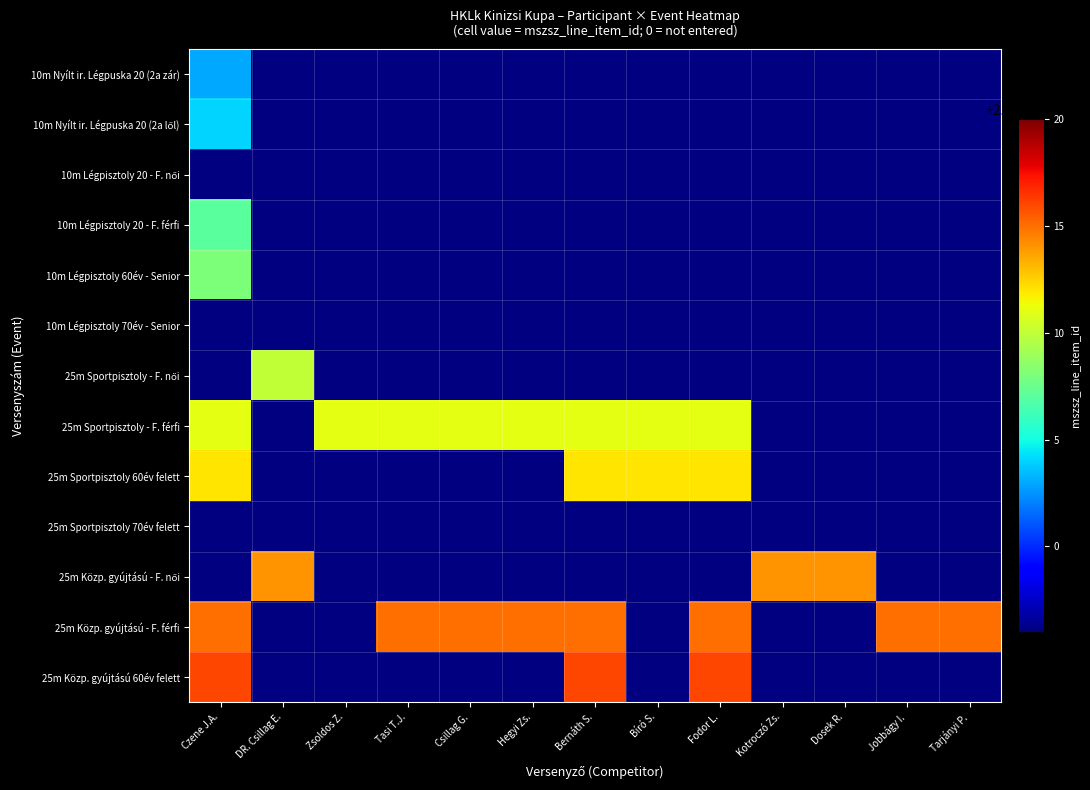

How many categories are shown in the chart?

13